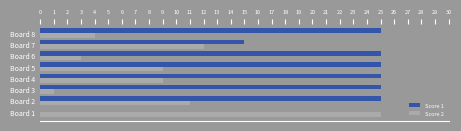

What are all the series names shown in the legend?

Score 1, Score 2